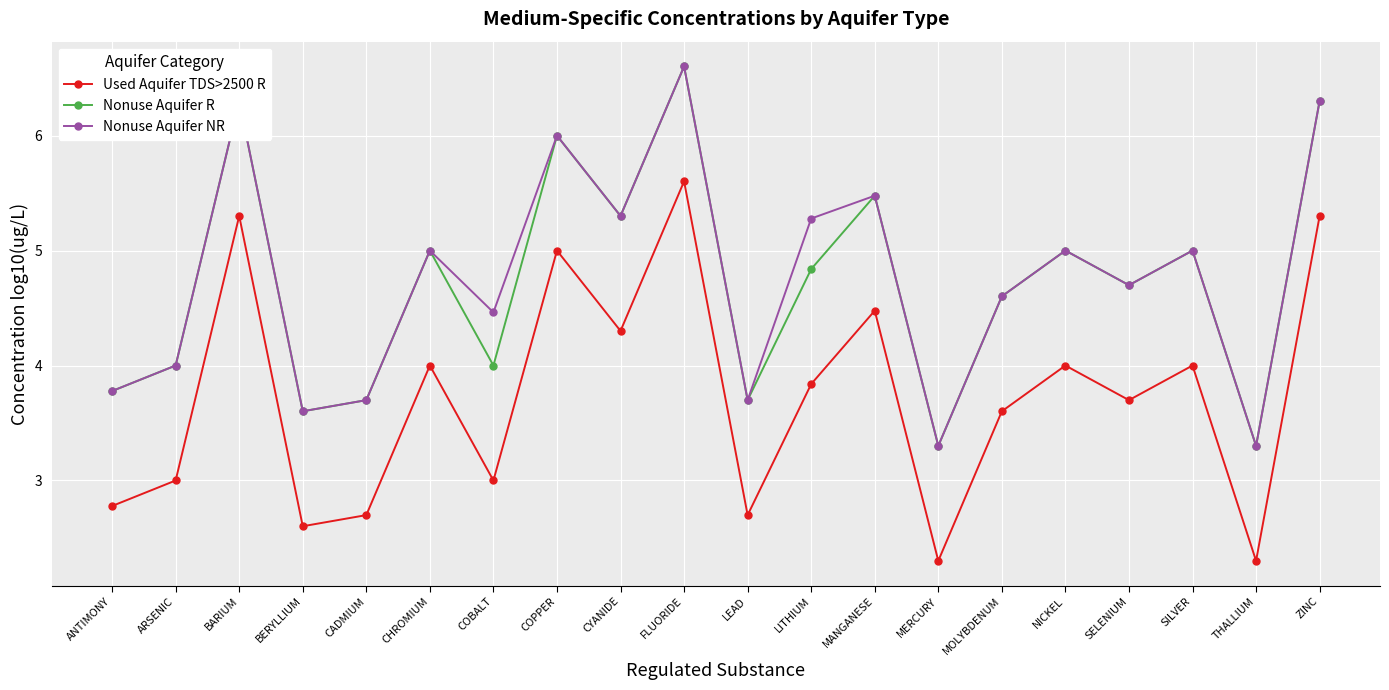

Reading left to right, list all the values displayed in this chart.

Used Aquifer TDS>2500 R: 2.8	3.0	5.3	2.6	2.7	4.0	3.0	5.0	4.3	5.6	2.7	3.8	4.5	2.3	3.6	4.0	3.7	4.0	2.3	5.3
Nonuse Aquifer R: 3.8	4.0	6.3	3.6	3.7	5.0	4.0	6.0	5.3	6.6	3.7	4.8	5.5	3.3	4.6	5.0	4.7	5.0	3.3	6.3
Nonuse Aquifer NR: 3.8	4.0	6.3	3.6	3.7	5.0	4.5	6.0	5.3	6.6	3.7	5.3	5.5	3.3	4.6	5.0	4.7	5.0	3.3	6.3